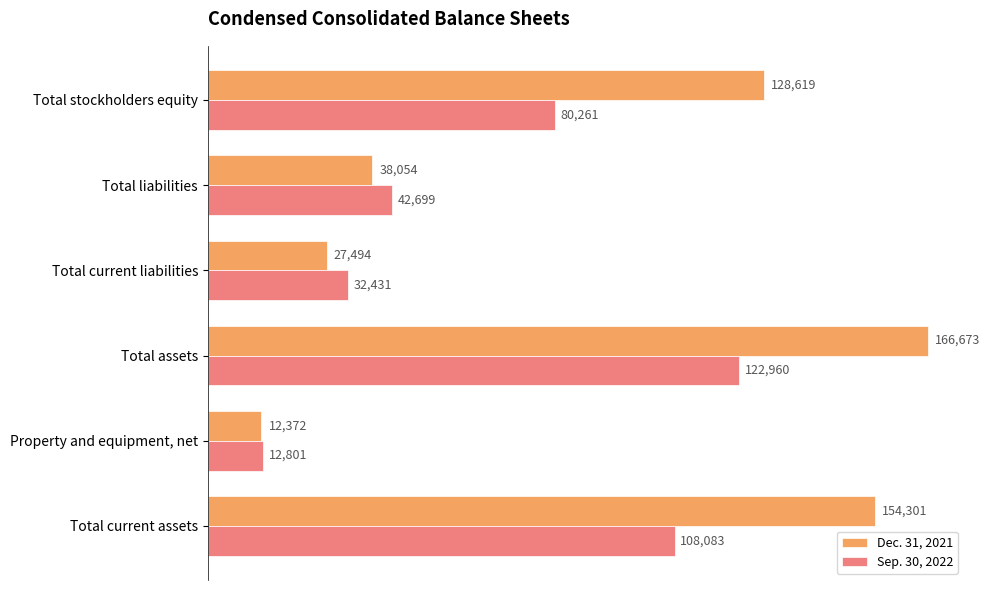

Which series has the widest spread of values?

Dec. 31, 2021